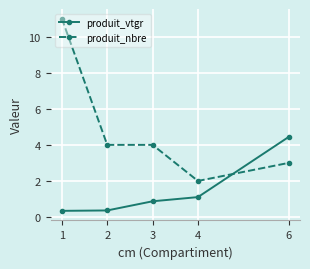

List the series in order of their peak value, lowest first.

produit_vtgr, produit_nbre